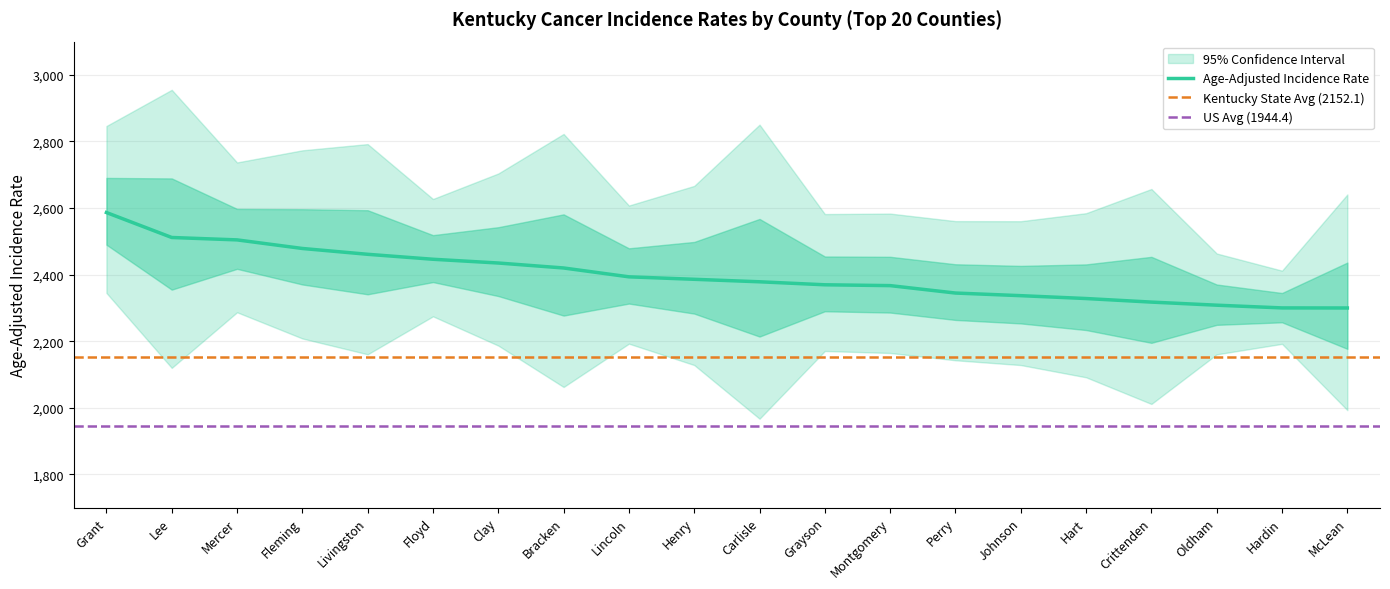

True or false: Lower 95% CI has more than 2 interior local peaks.

True